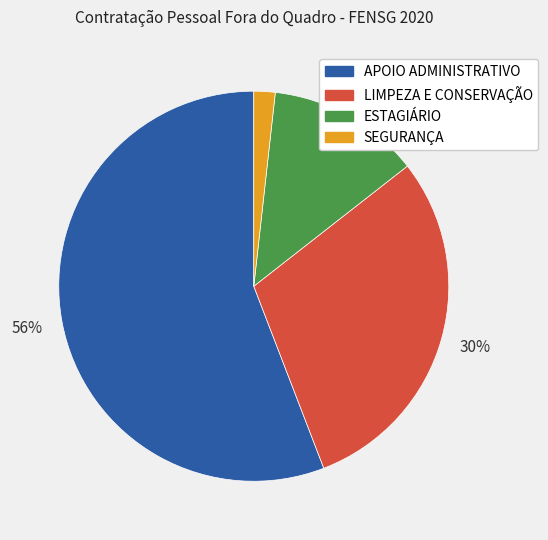

Approximately how many times larger is the value at ESTAGIÁRIO compared to LIMPEZA E CONSERVAÇÃO?

0.4